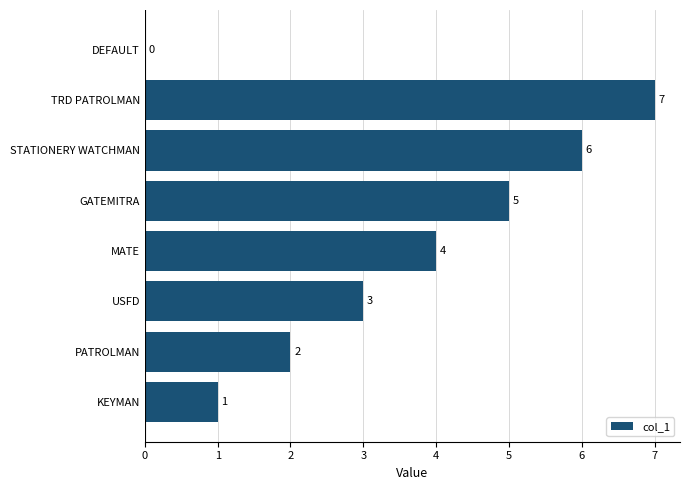

How many values are above zero?

7